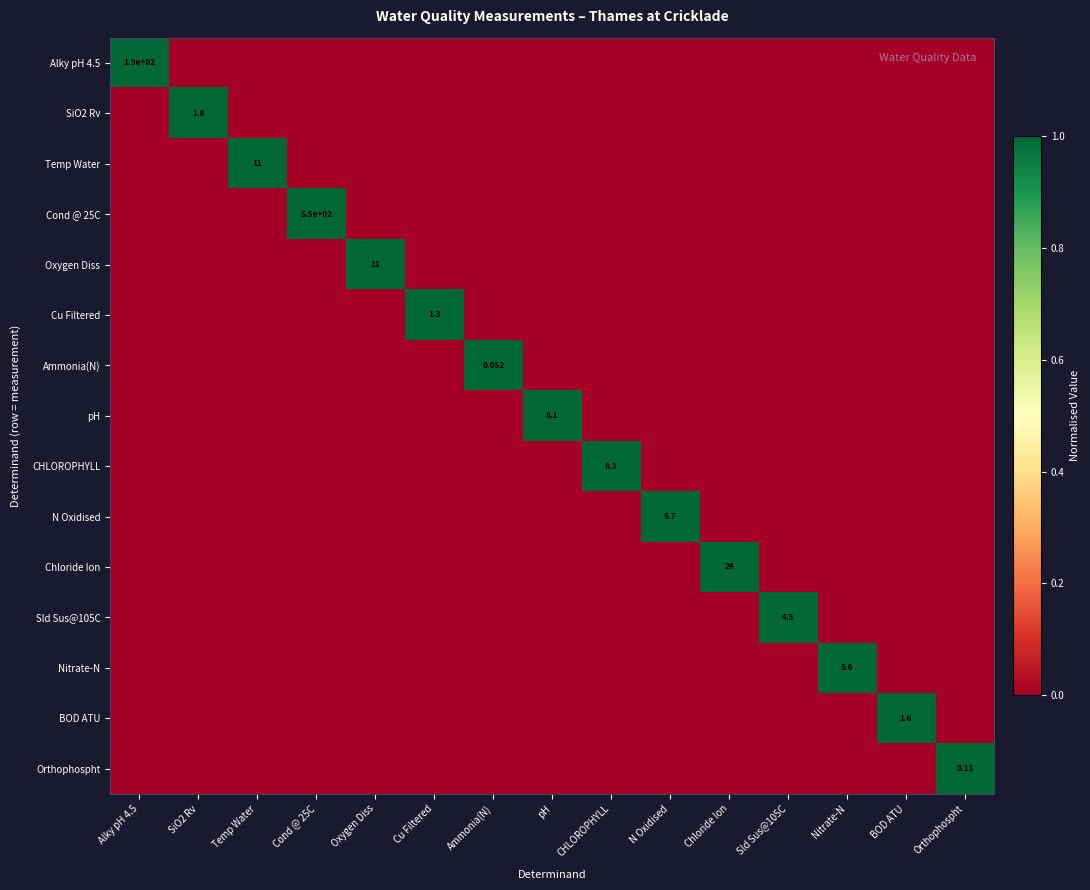

At how many categories does at least one series exceed 0?

15